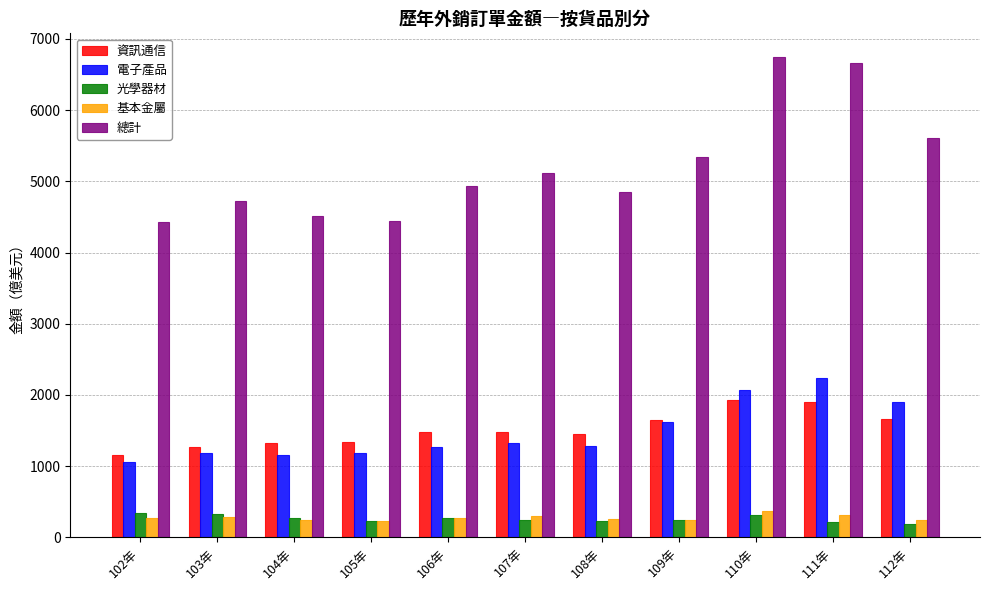

Which series has the largest total across all categories?

總計